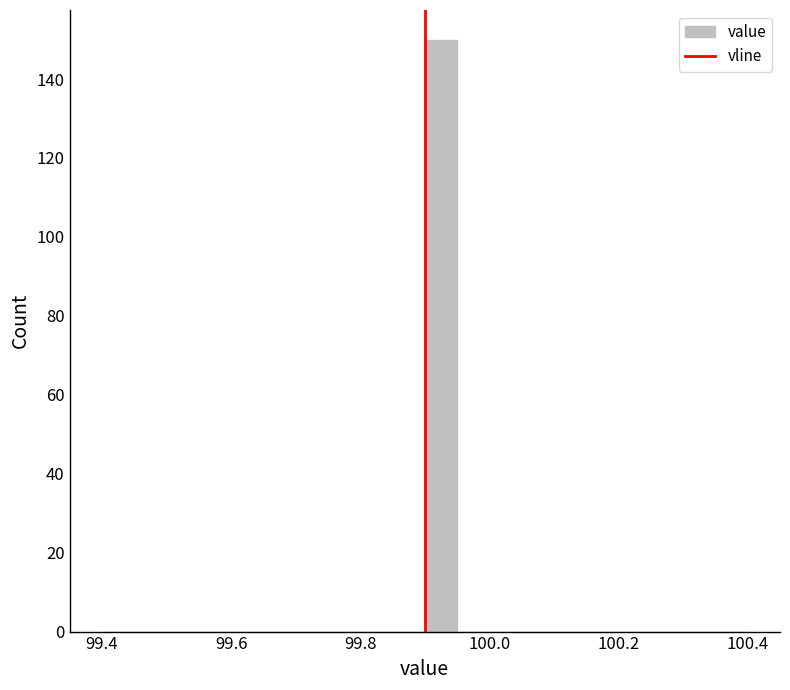

Around what value on the x-axis is the tallest bar? Give the approximate position of its centre, as read against the axis.

99.92